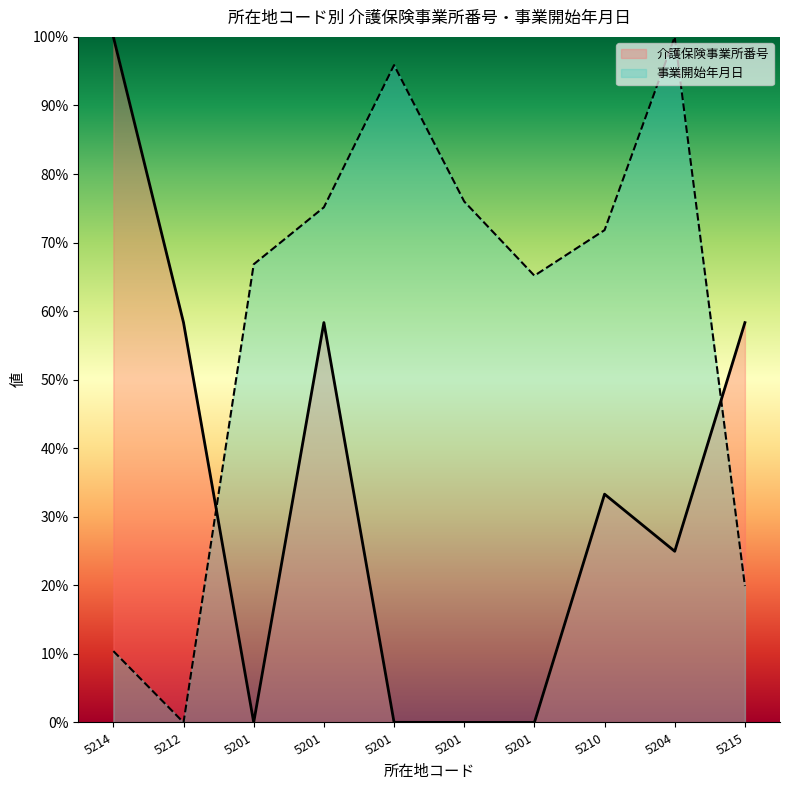

What are all the series names shown in the legend?

介護保険事業所番号, 事業開始年月日